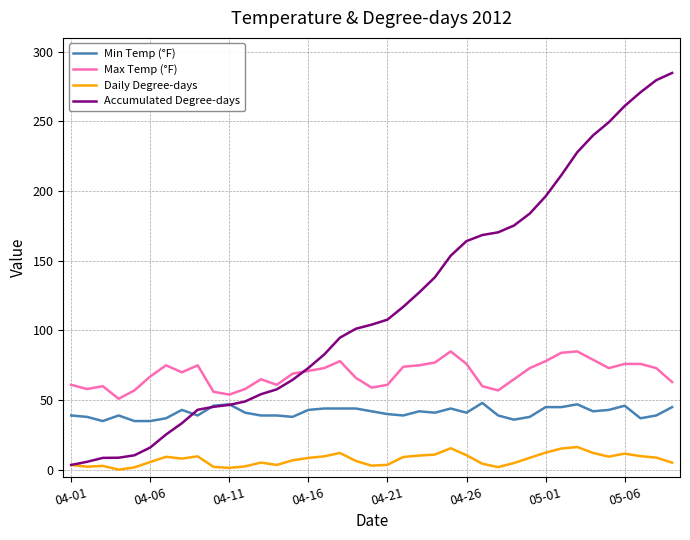

True or false: Accumulated Degree-days and Max Temp (°F) cross at least once.

True